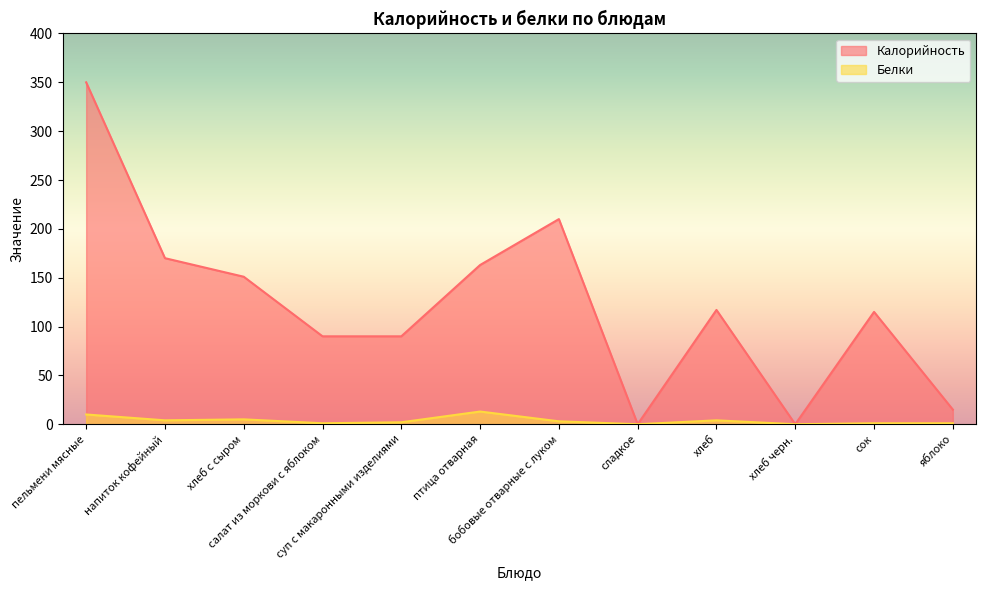

Count the number of data series in this chart.

2